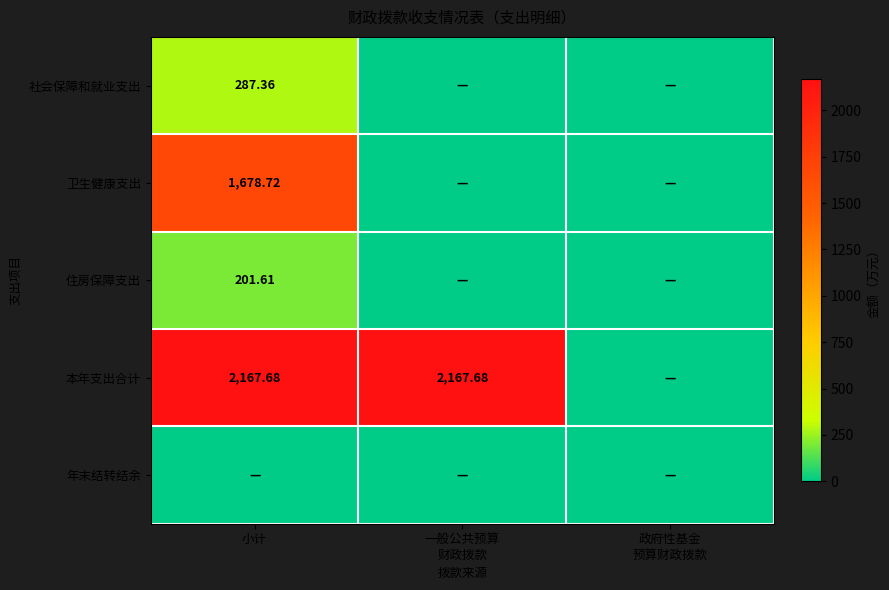

How many data points in 本年支出合计 are above 2167?

2